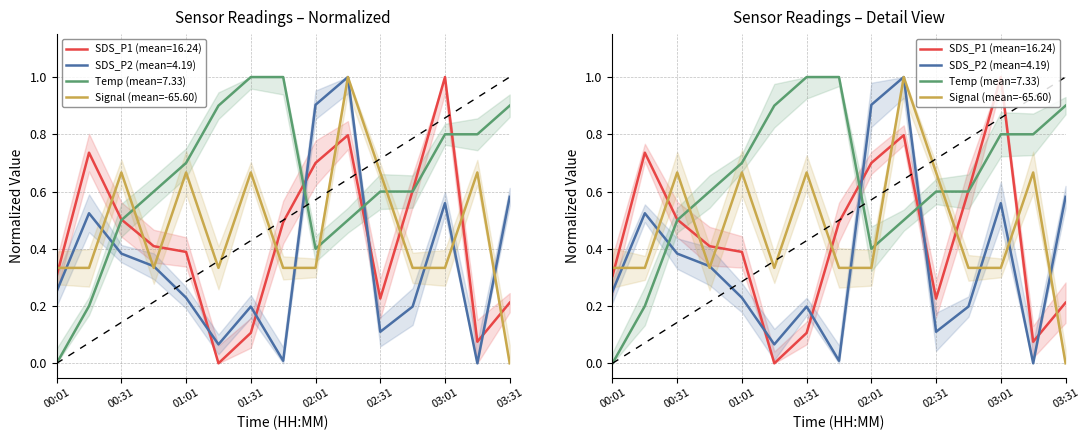

What is the label of the 3rd point from the left?

01:01